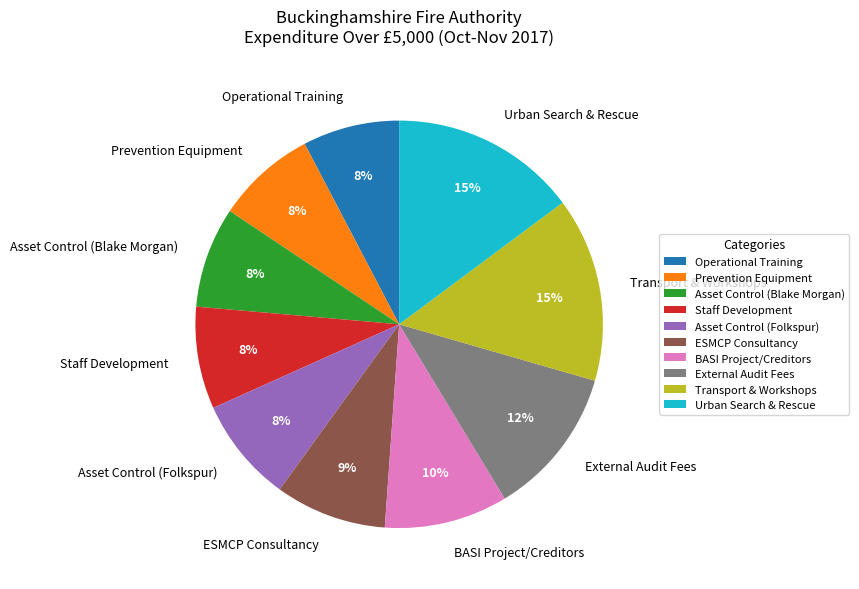

How many slices are in this pie chart?

10